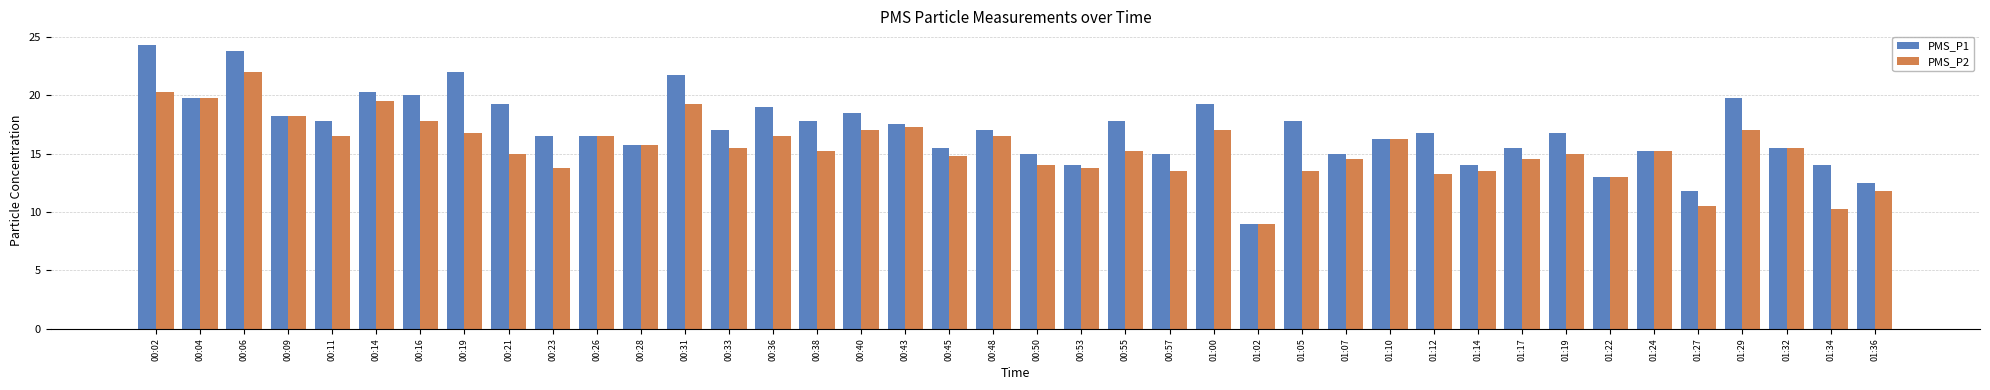

What is the label of the 19th bar from the right?

00:53